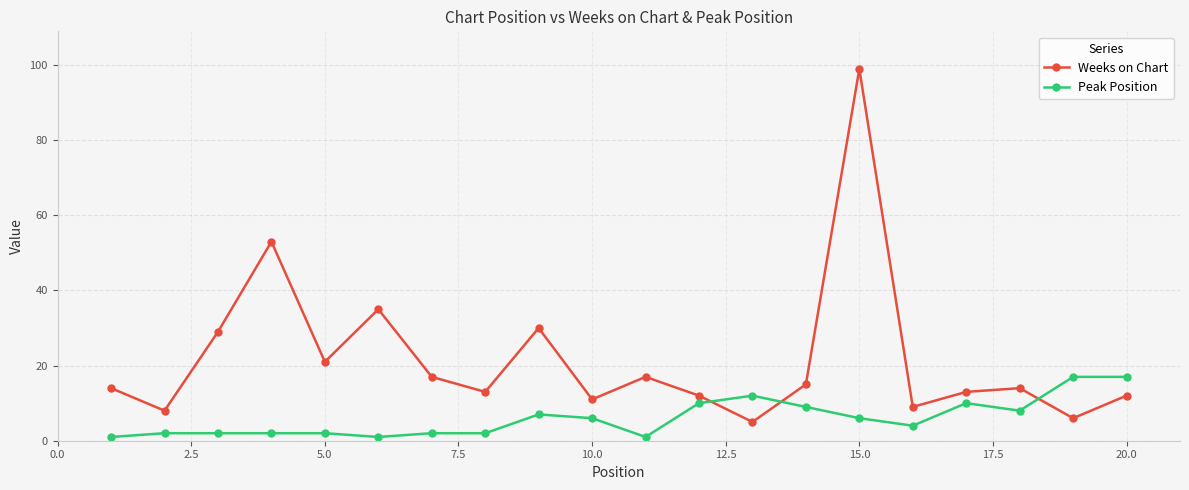

True or false: Weeks on Chart has more than 1 interior local peaks.

True